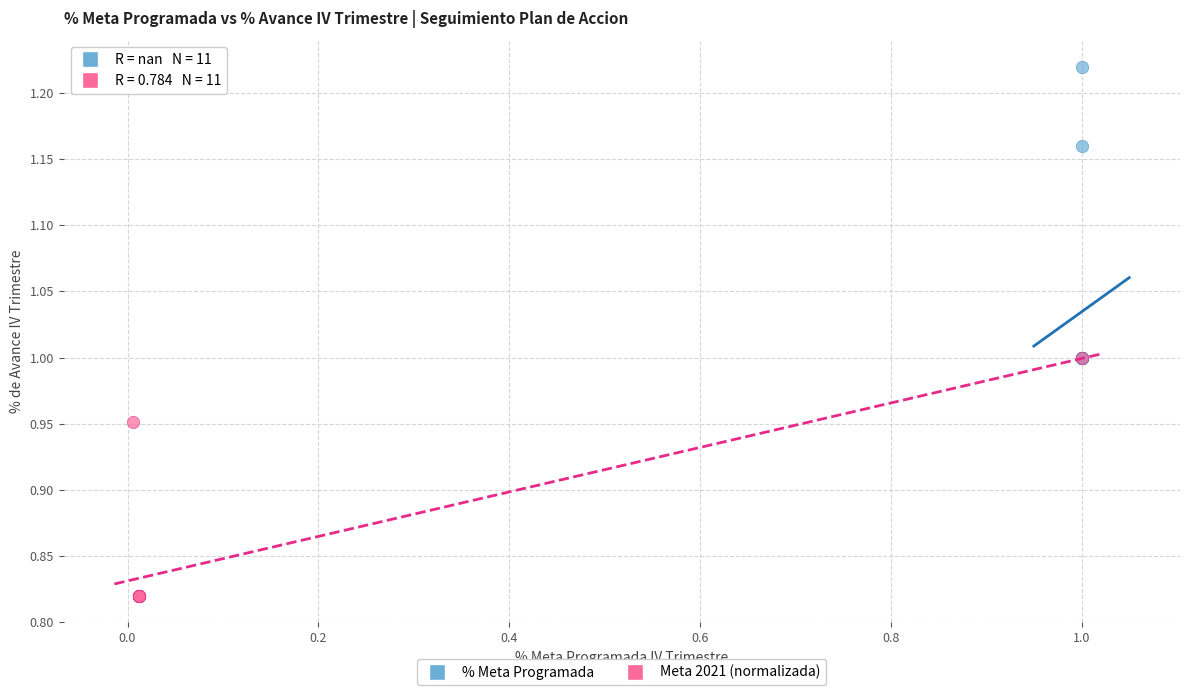

Which series contains the lowest Y value?

Meta 2021 (normalizada)